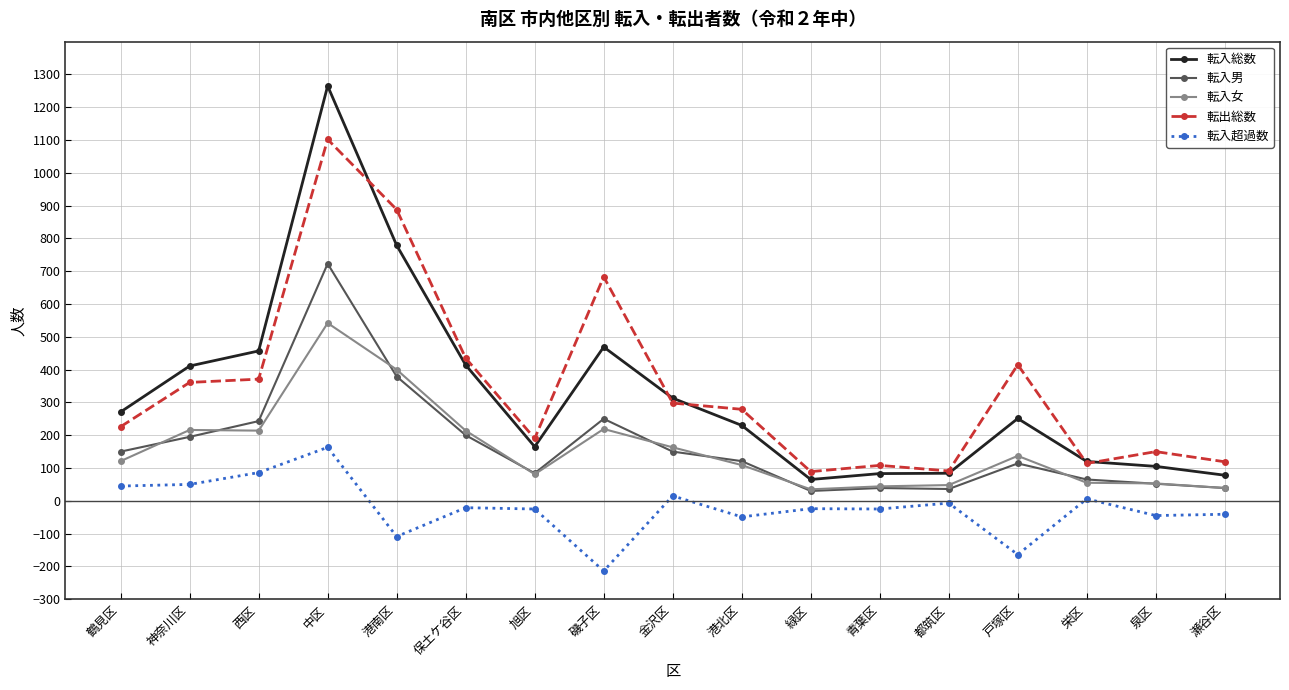

Where is the first local minimum for 転入総数?

旭区